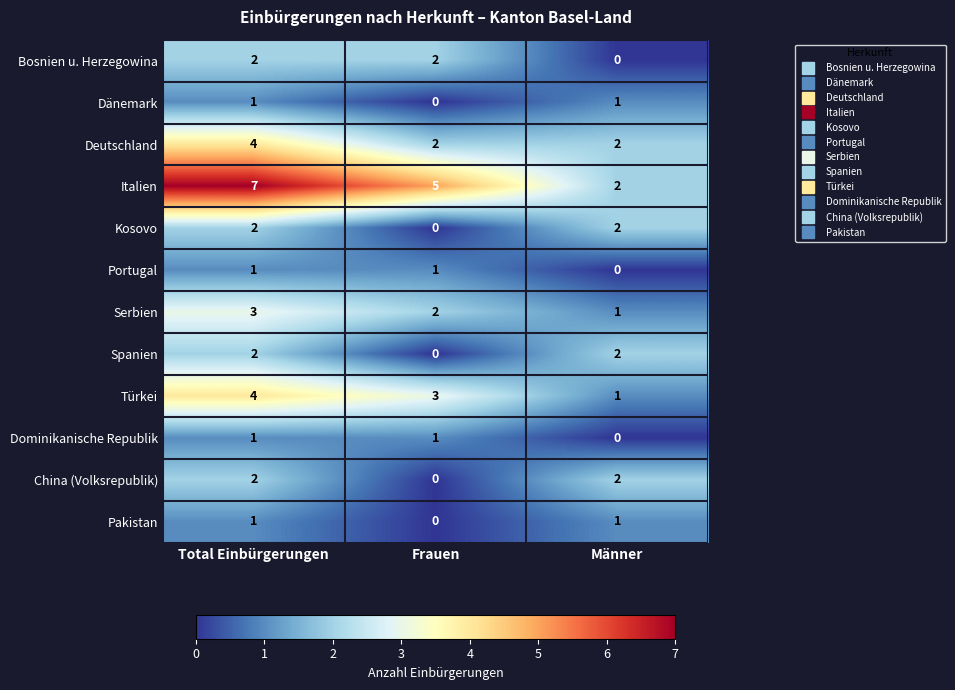

True or false: Italien has a value of 3 at Total Einbürgerungen.

False